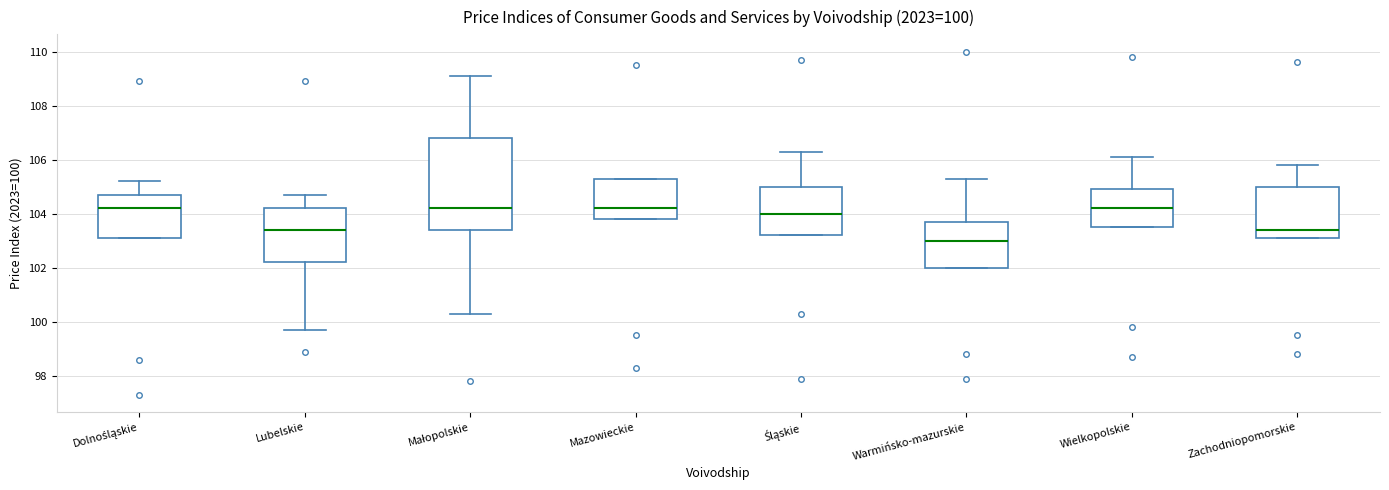

Comparing the boxes themselves (not the whiskers), which one is the tallest?

Małopolskie